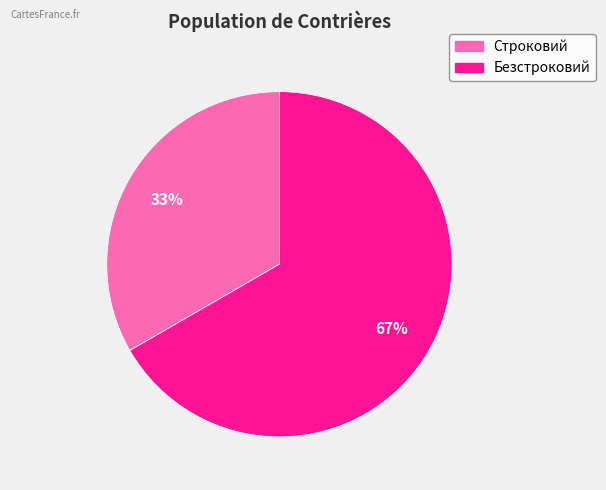

True or false: Безстроковий accounts for 73% of the total.

False